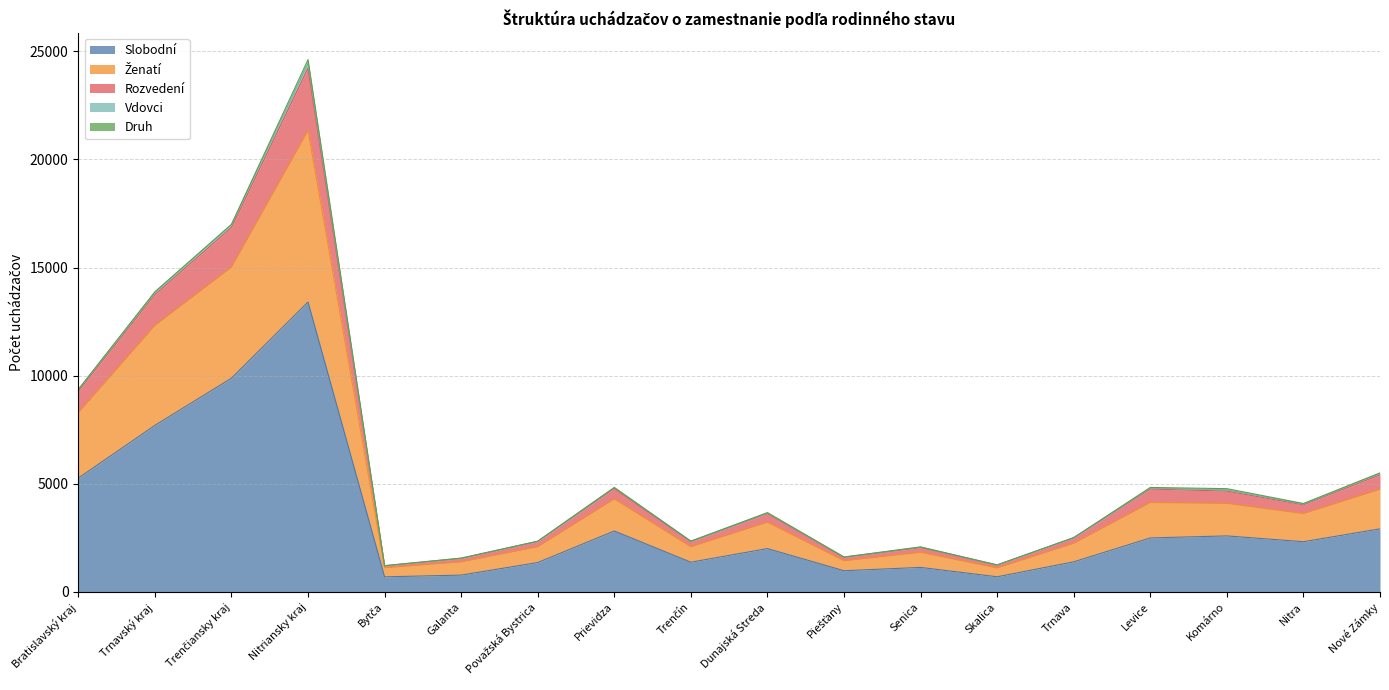

What is the minimum value shown in the chart?

700